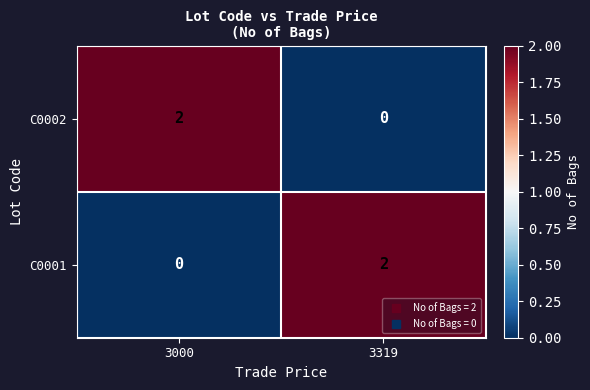

What is the difference between the highest and lowest values at 3000?

2